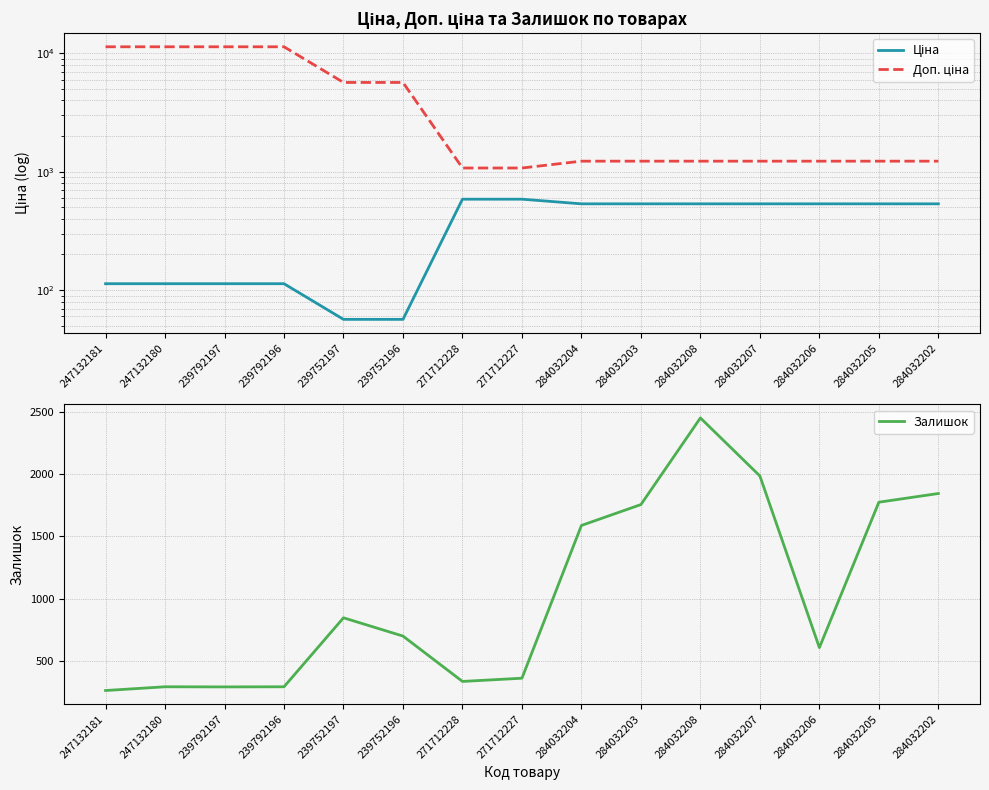

Rank the series by their average value, from highest to lowest.

Доп. ціна, Залишок, Ціна